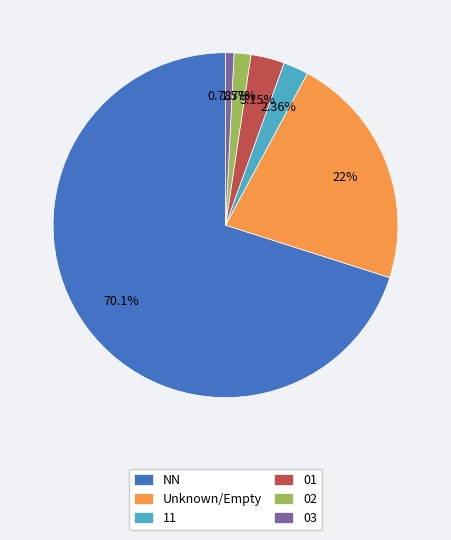

True or false: 11 accounts for 11% of the total.

False